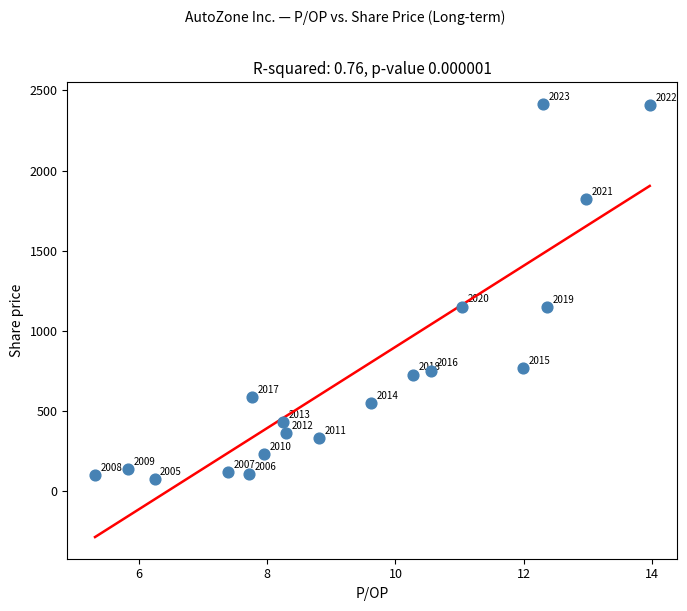

What is the range of X values (max minus min)?

8.7